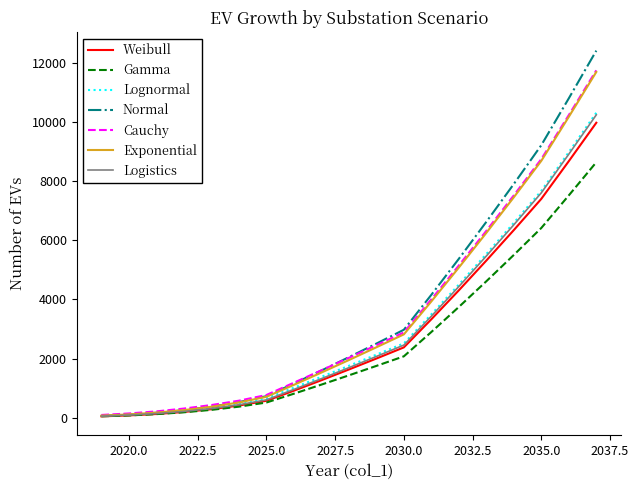

What is the greatest value displayed?

12406